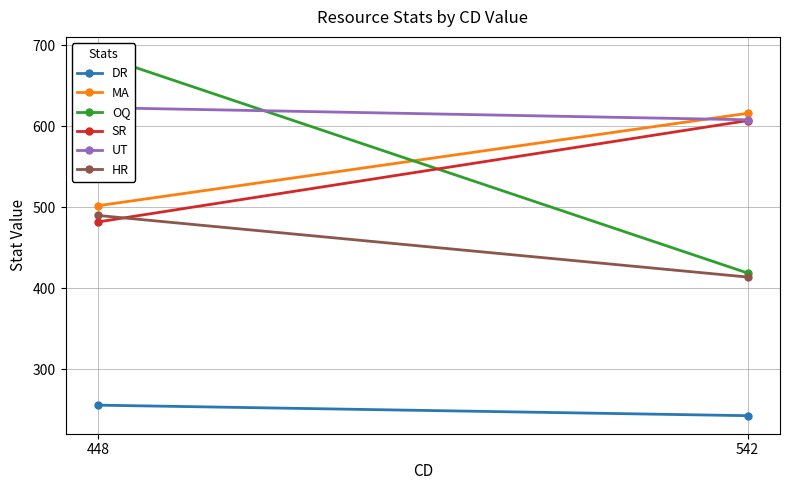

Between 448 and 542, which series saw the biggest shift?

OQ